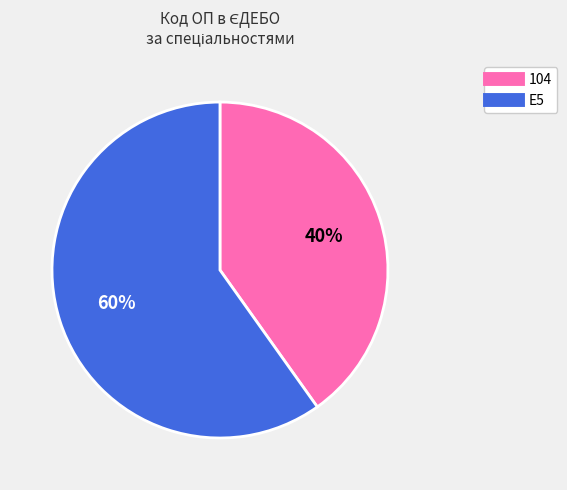

Is the sum of 104 and E5 greater than half?

Yes